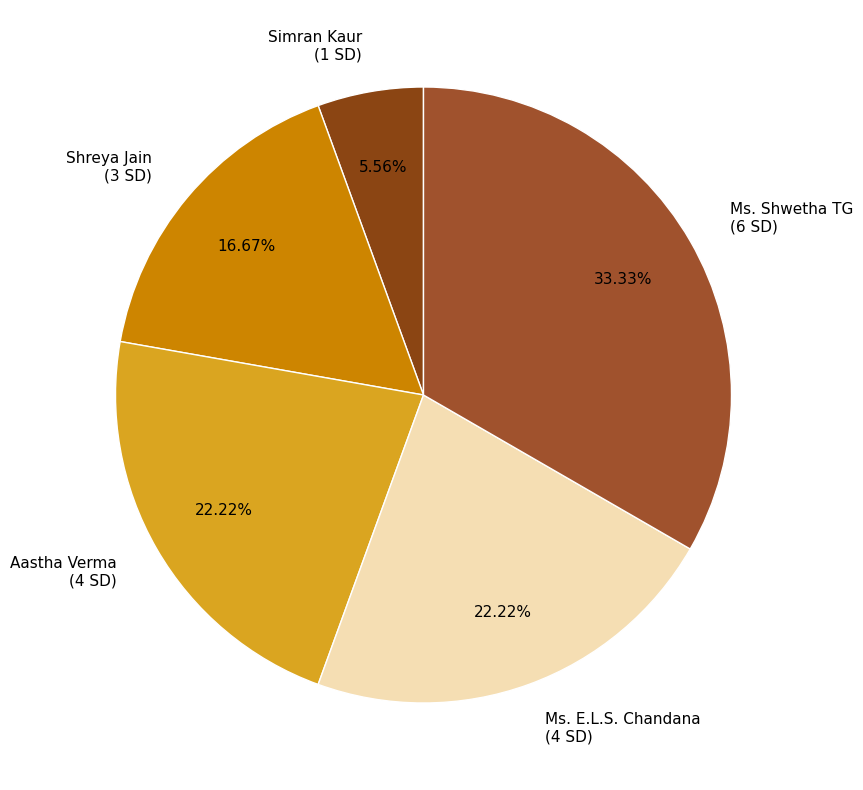

Which has a higher value, Simran Kaur (1 SD) or Ms. E.L.S. Chandana (4 SD)?

Ms. E.L.S. Chandana (4 SD)